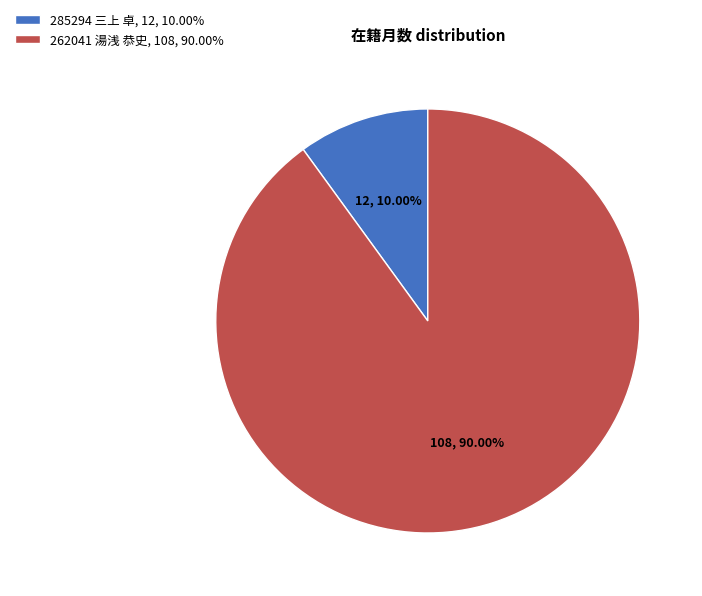

Which category has the biggest portion of the pie?

262041 湯浅 恭史